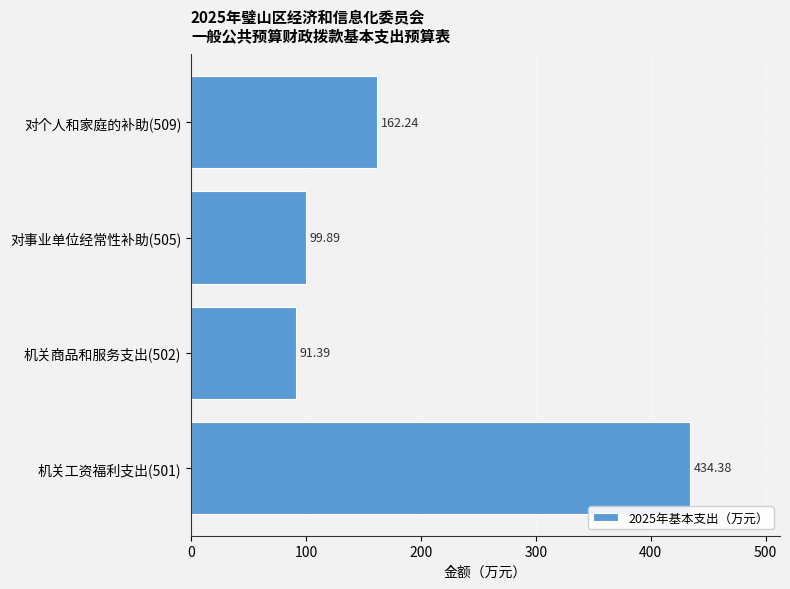

What is the ratio of the value at 对个人和家庭的补助(509) to the value at 机关工资福利支出(501)?

0.4